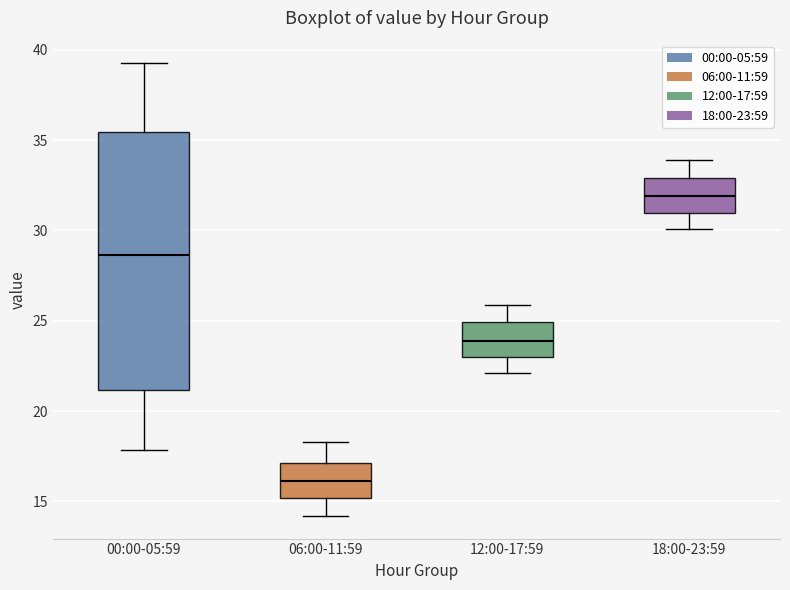

Which box's median line is the lowest?

06:00-11:59